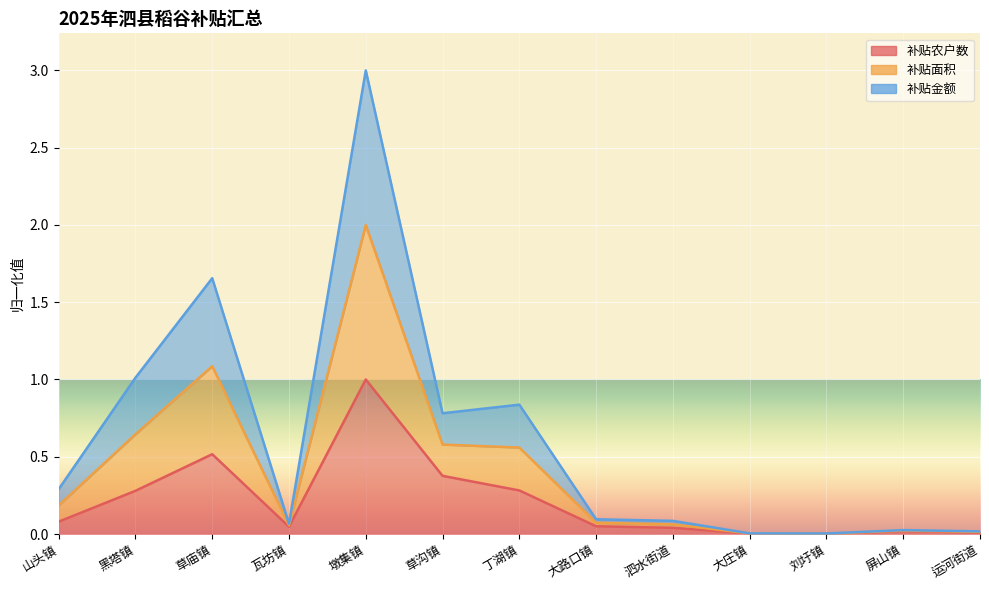

What position from the right is 草庙镇?

11